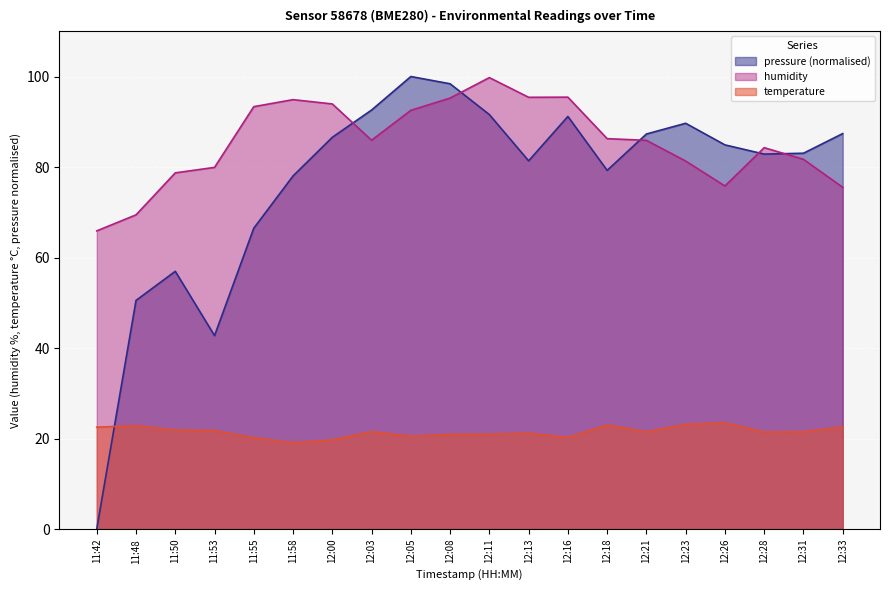

True or false: humidity and temperature cross at least once.

False